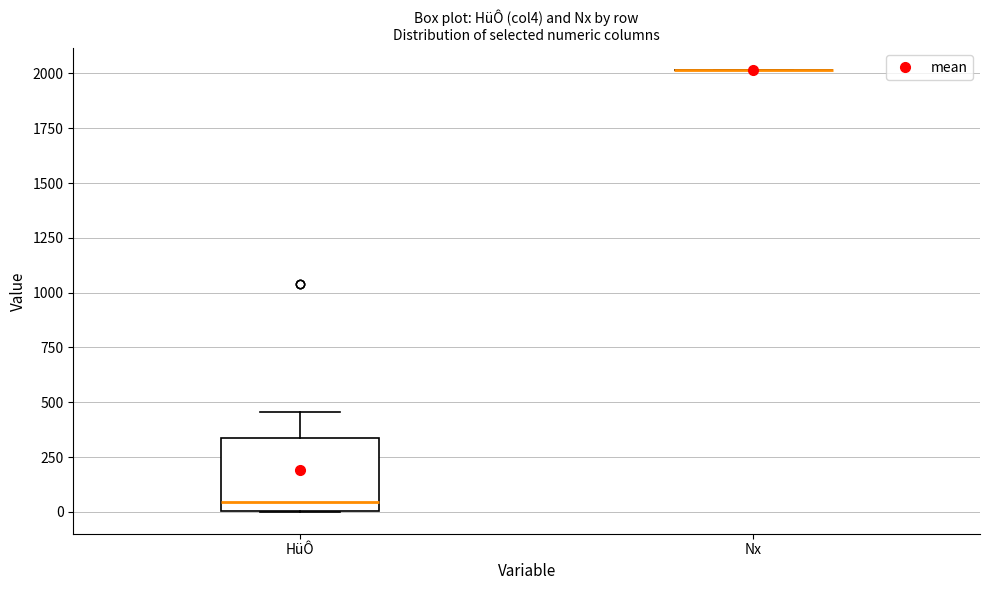

Comparing the boxes themselves (not the whiskers), which one is the tallest?

HüÔ